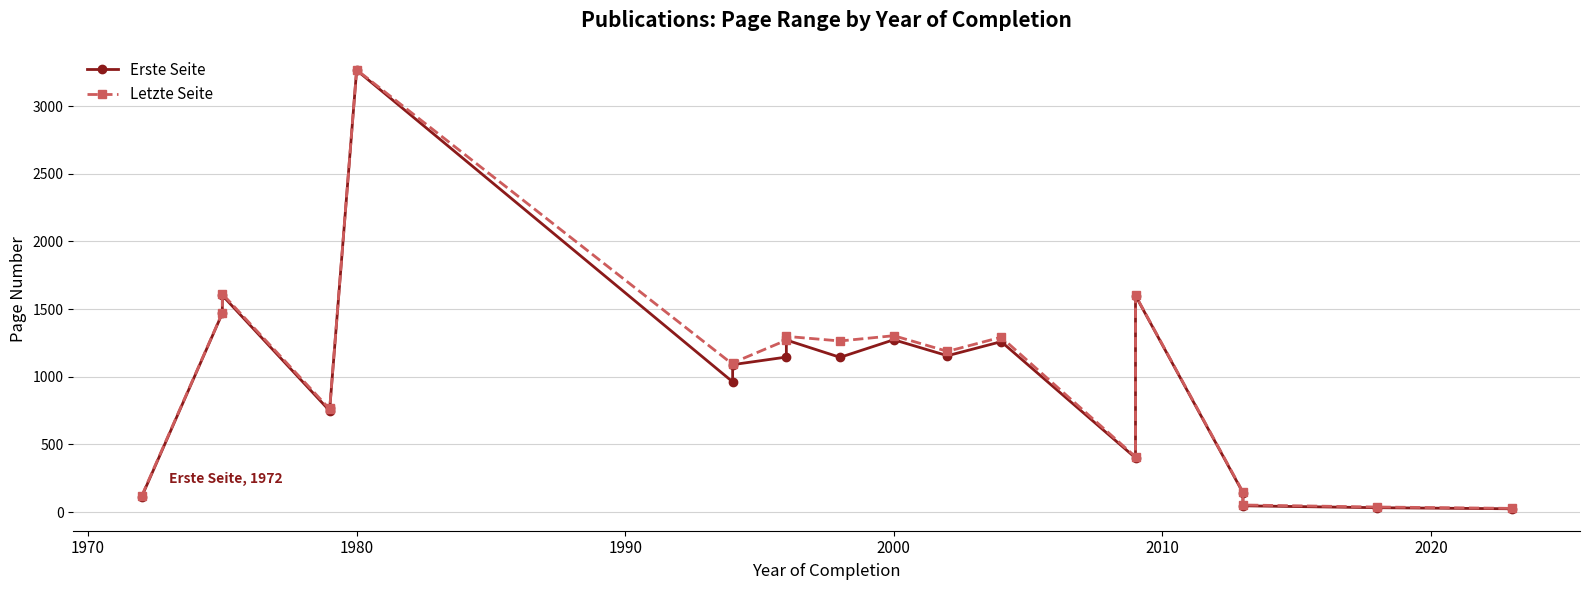

Rank the series by their maximum value, from lowest to highest.

Erste Seite, Letzte Seite